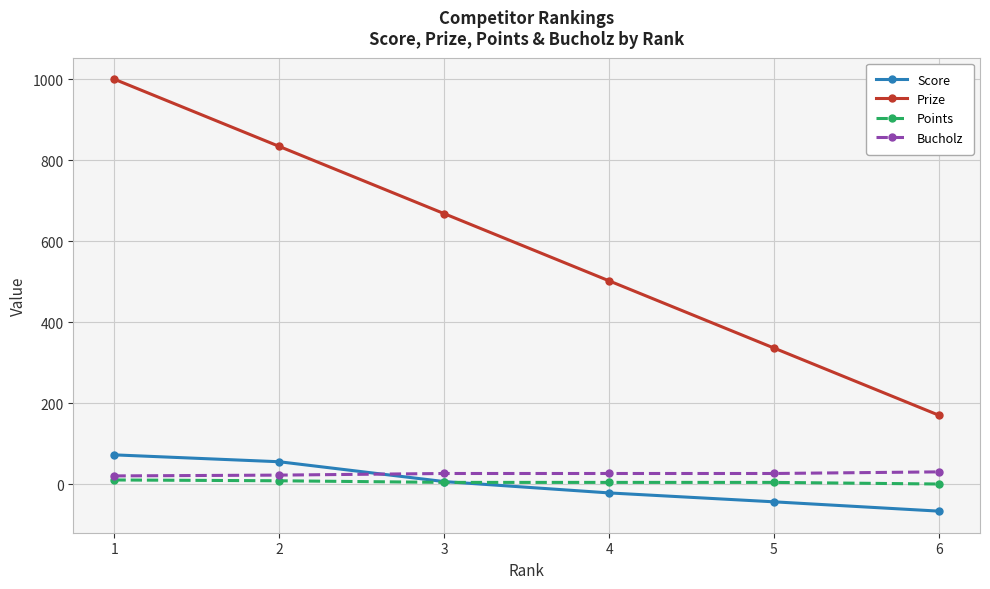

Between 3 and 4, which series saw the biggest shift?

Prize